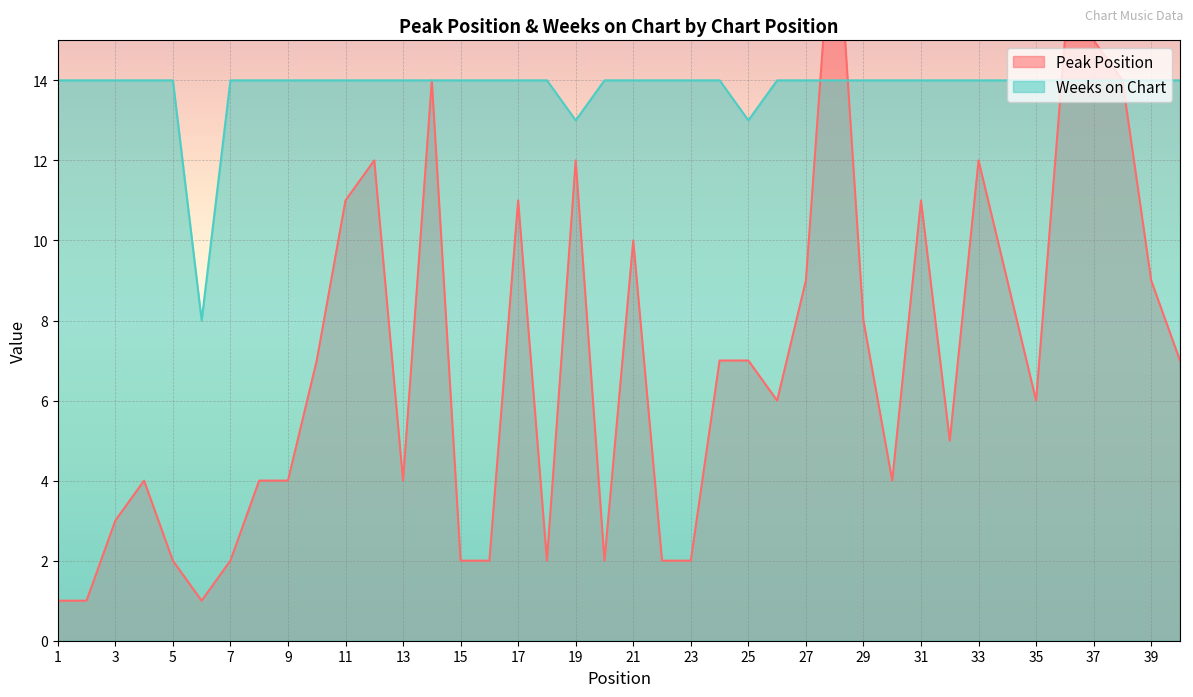

At which category is the sum across all series the highest?

28